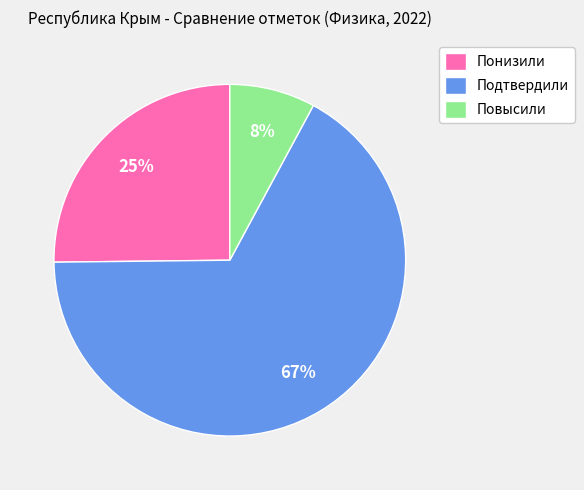

Which category has the smallest portion of the pie?

Повысили